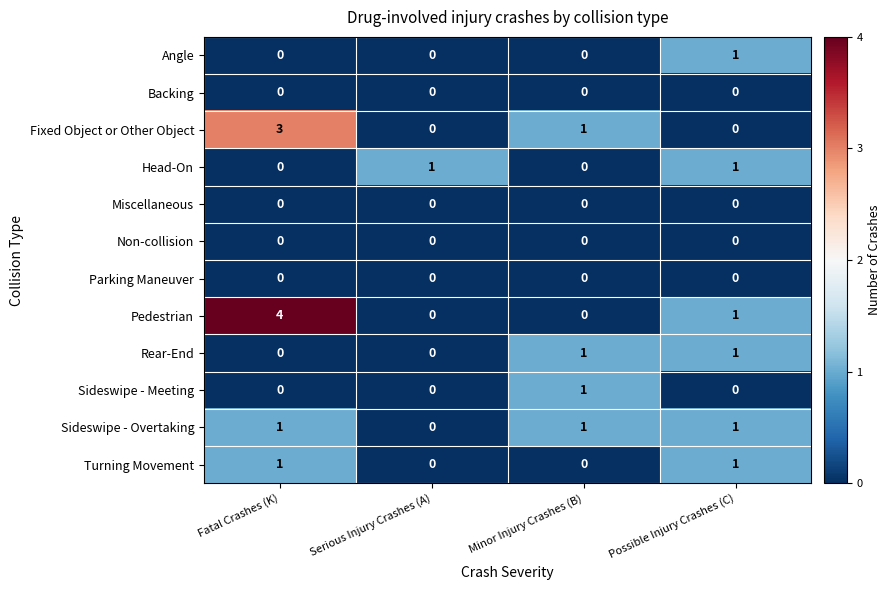

Between Fatal Crashes (K) and Minor Injury Crashes (B), which series saw the biggest shift?

Pedestrian